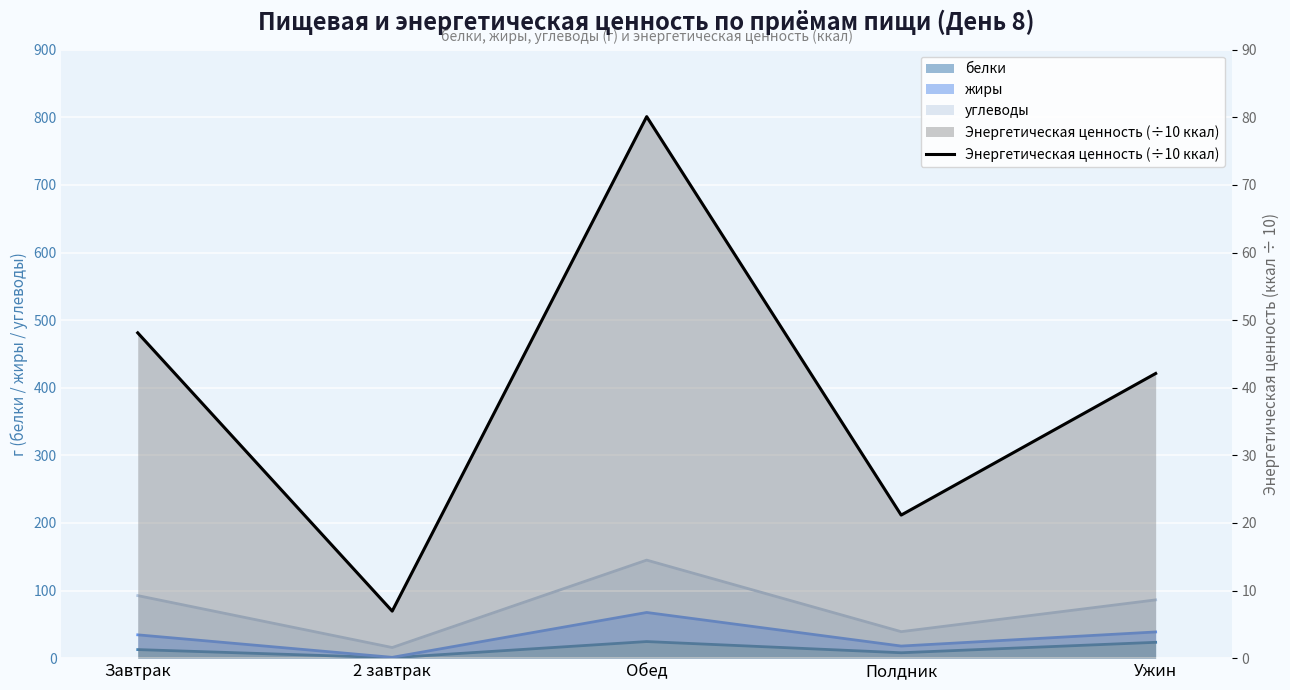

Where is the data nearest to the value 43?

Ужин